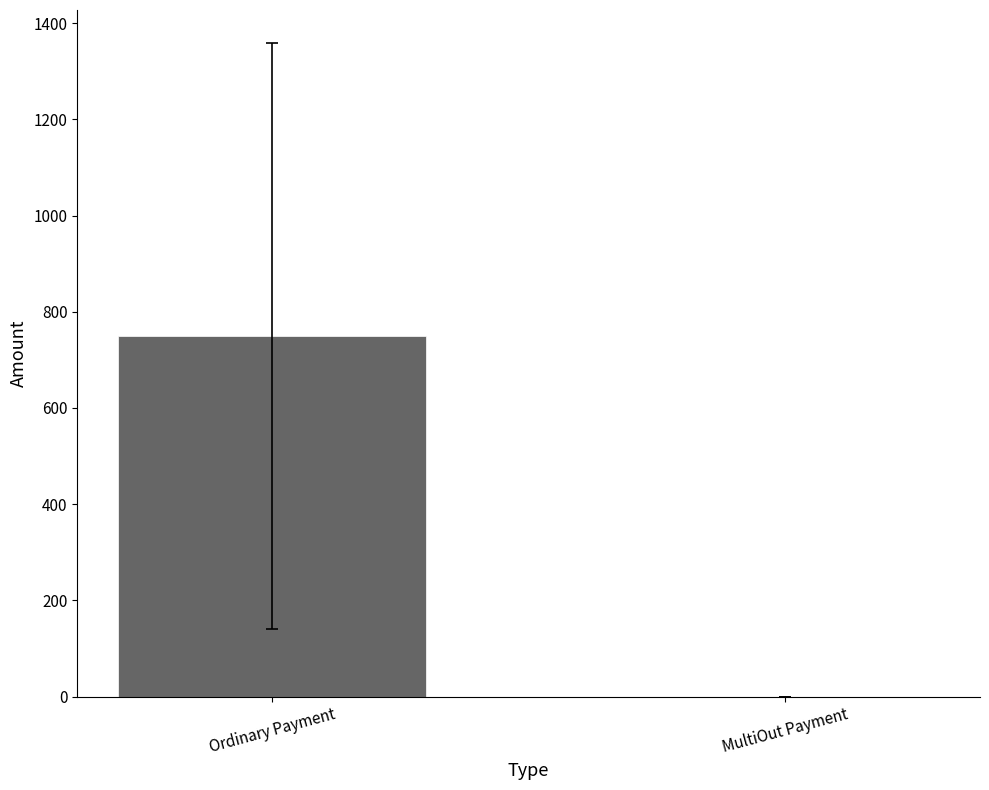

True or false: the data shows 1214.3 at Ordinary Payment.

False